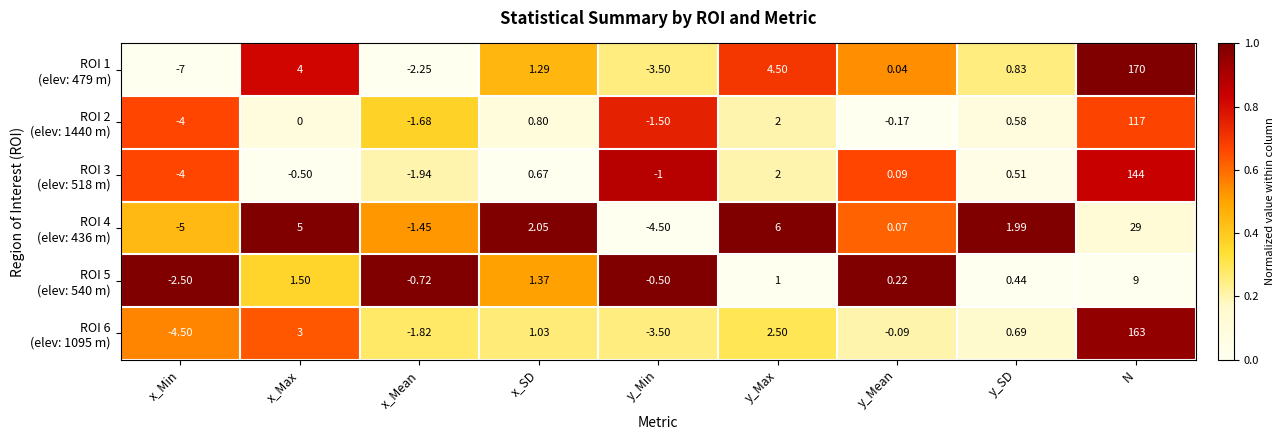

How many data points does each series have?

9